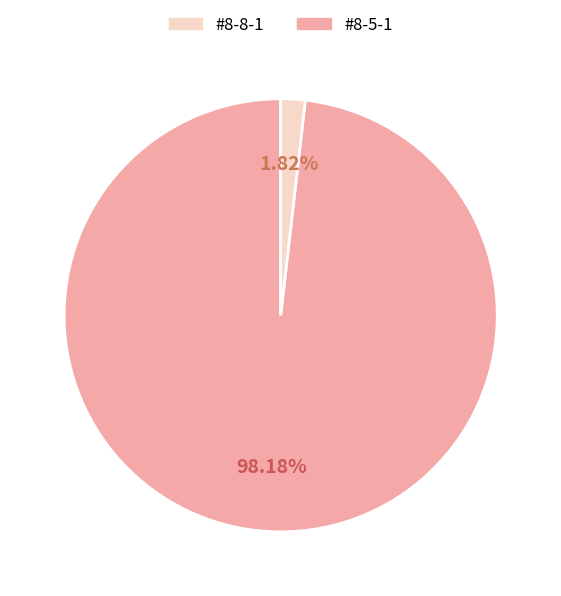

Does any single category account for the majority?

Yes